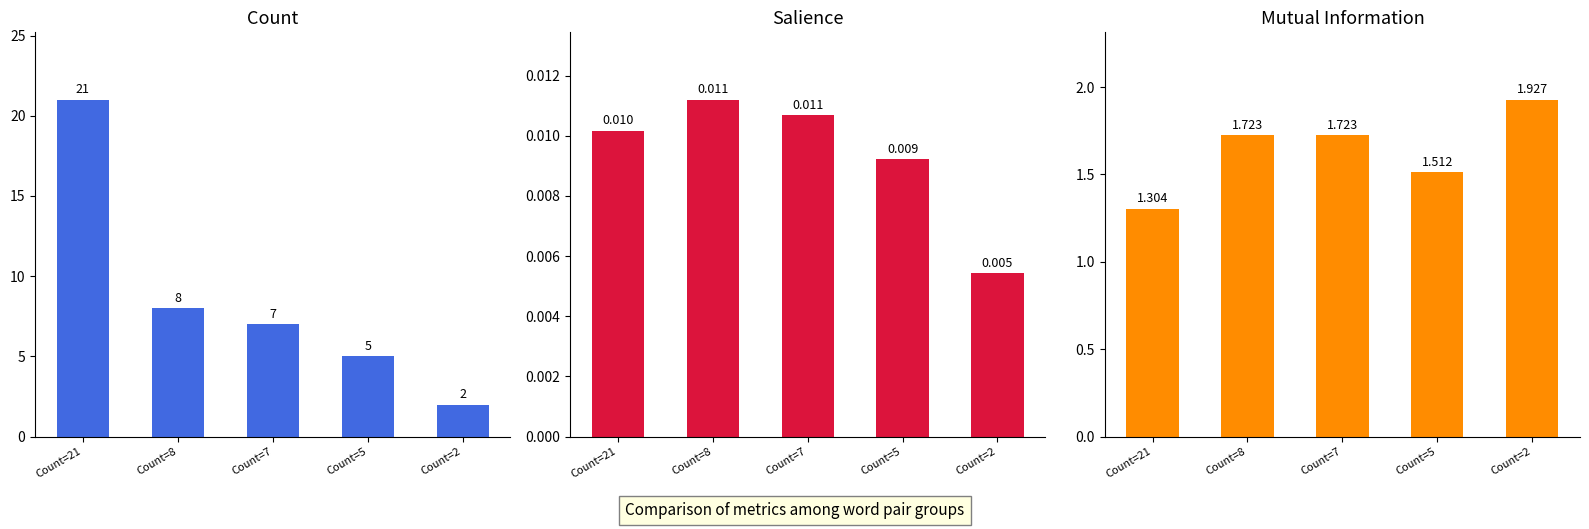

Are the bars grouped side by side (vs. stacked)?

Yes